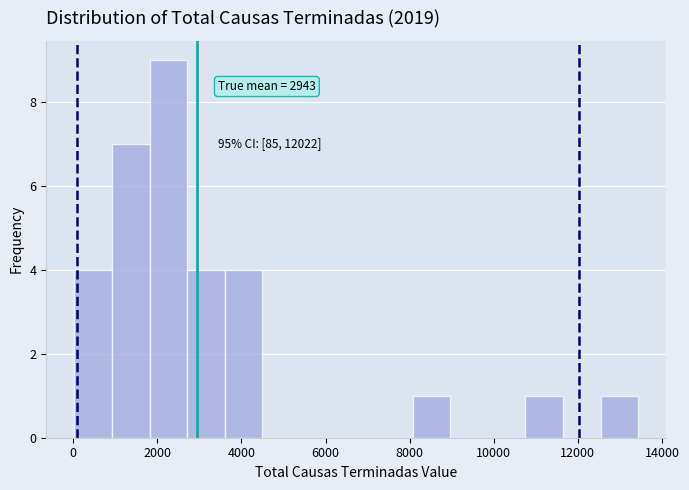

Over which range of the x-axis is the bar tallest?

1800 to 2800